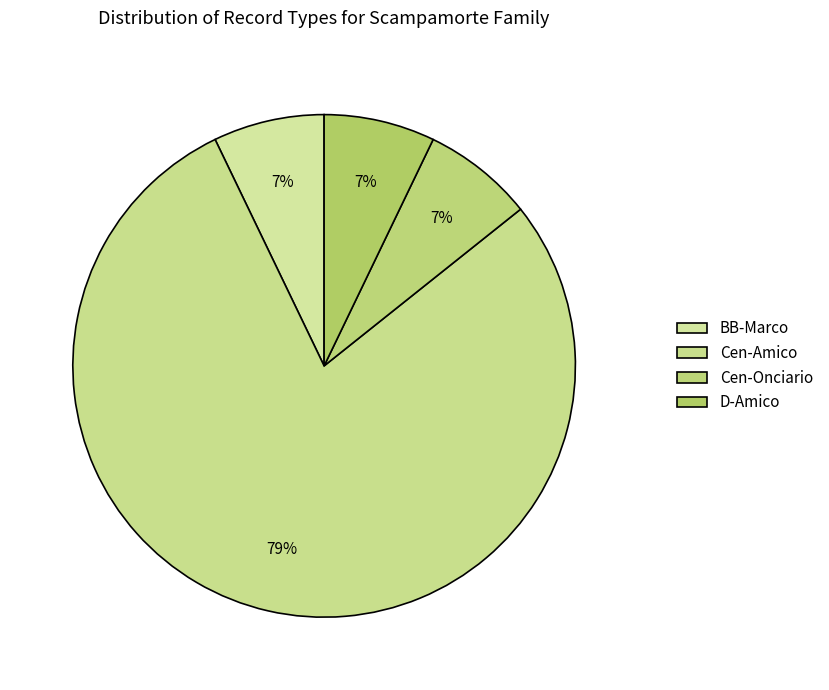

To the nearest percent, what portion does D-Amico represent?

7%